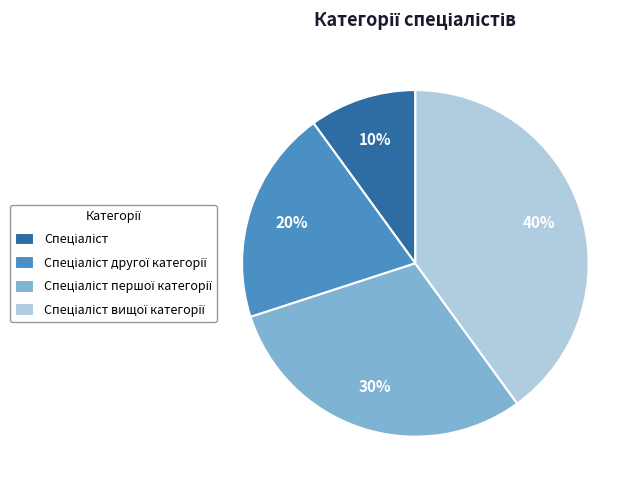

Is there any slice that represents more than half of the pie?

No